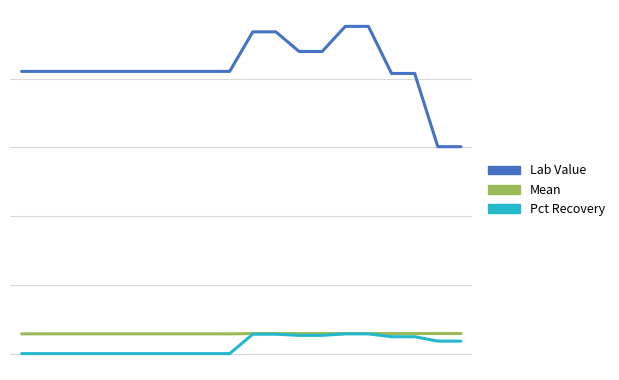

Which category has the lowest value in the Lab Value series?

18